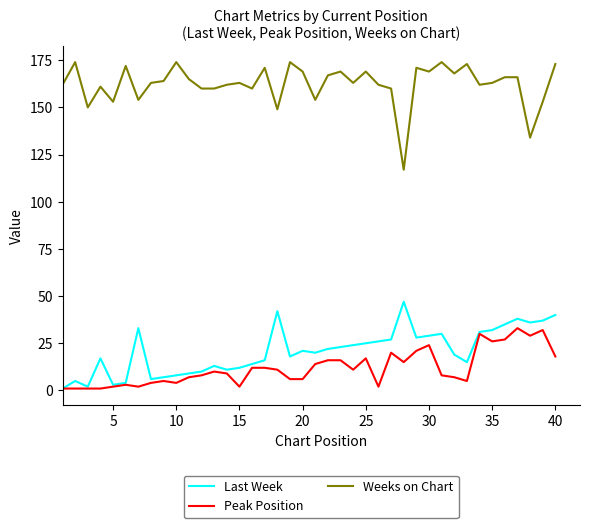

Count the number of categories in the chart.

40